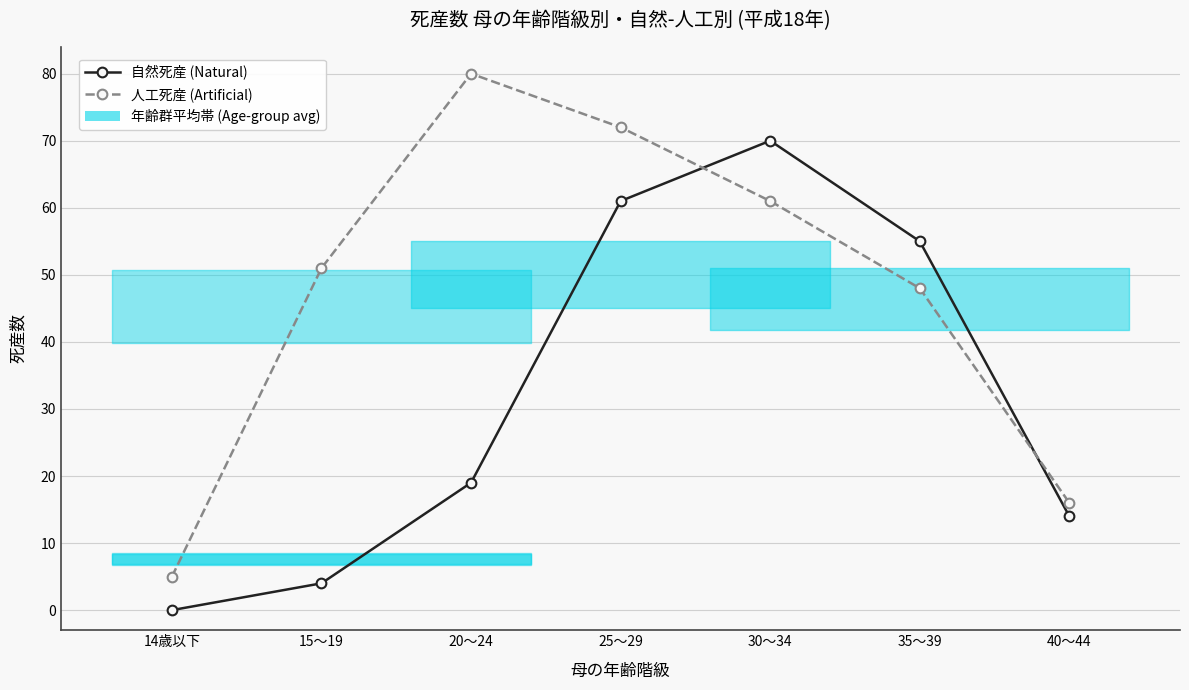

How many intersections are there between 人工死産 (Artificial) and 自然死産 (Natural)?

2